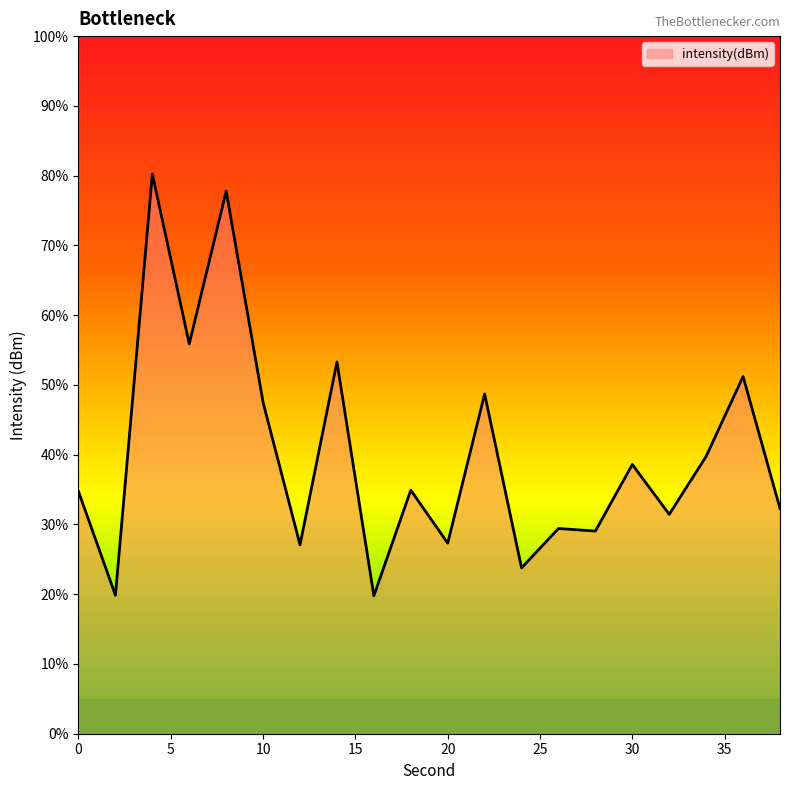

True or false: the data shows -191.3 at 18.

False